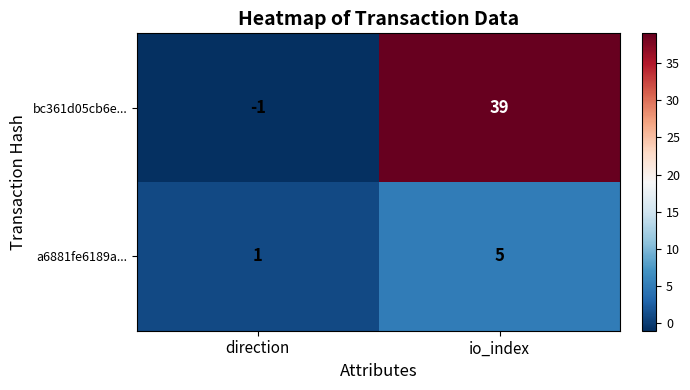

How many categories are shown in the chart?

2